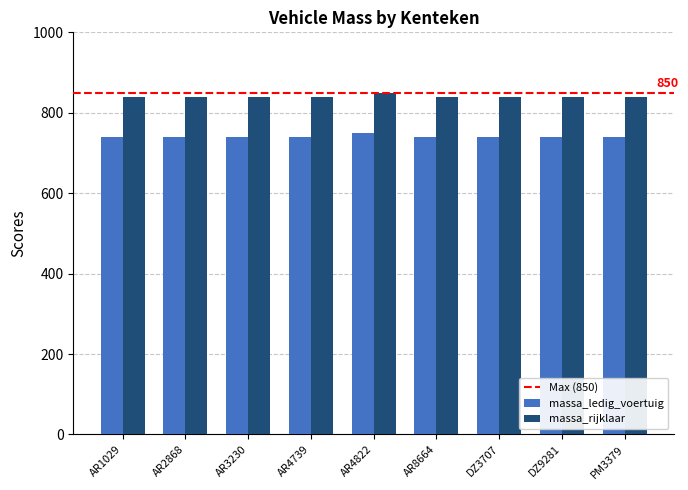

What is the difference between the highest and lowest values at DZ3707?

100